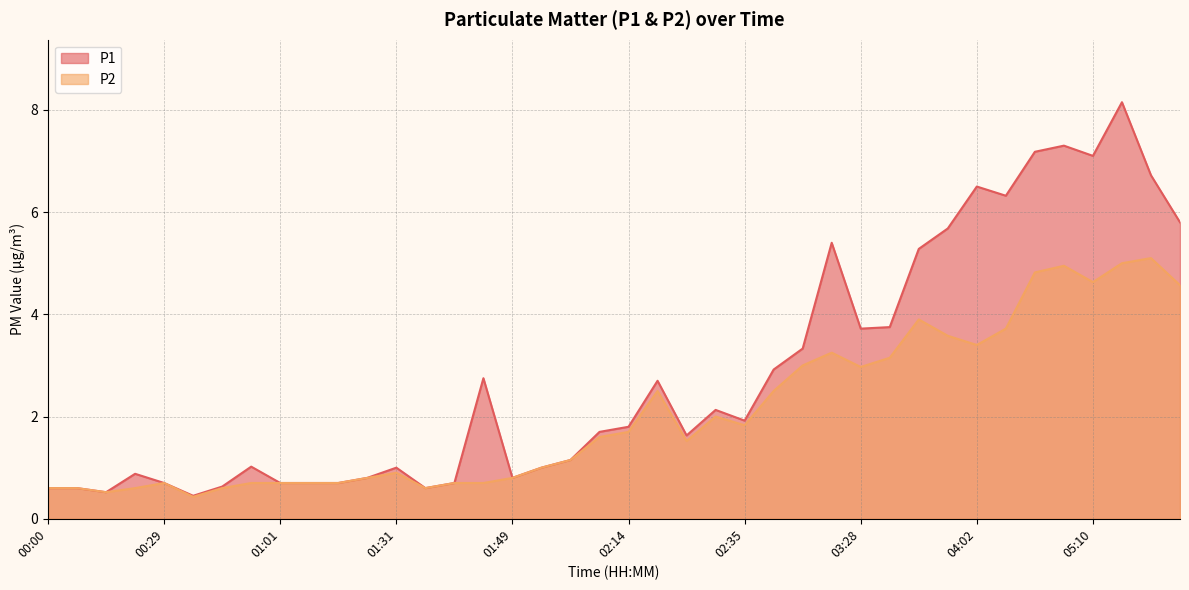

At which label does P1 first exceed 1?

00:42